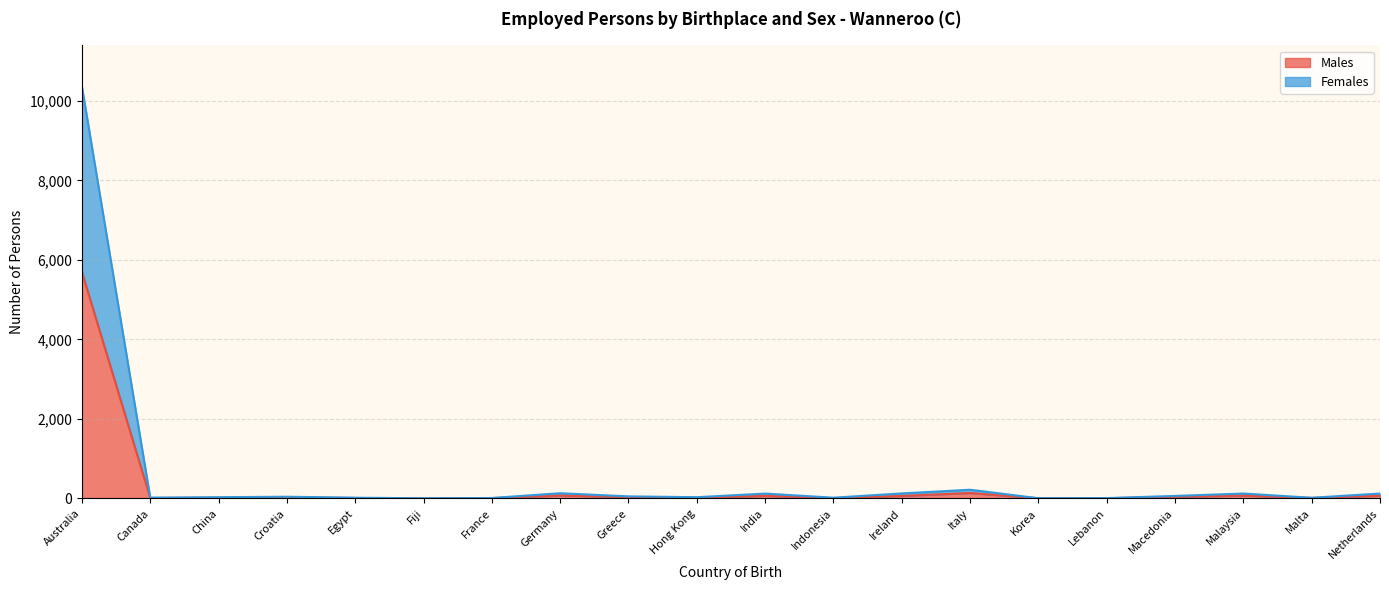

Reading left to right, extract all data points from this chart.

Males: Australia=5696	Canada=11	China=16	Croatia=27	Egypt=9	Fiji=0	France=7	Germany=72	Greece=34	Hong Kong=16	India=64	Indonesia=5	Ireland=62	Italy=135	Korea=4	Lebanon=5	Macedonia=38	Malaysia=72	Malta=12	Netherlands=67
Females: Australia=10360	Canada=19	China=30	Croatia=42	Egypt=18	Fiji=3	France=10	Germany=130	Greece=51	Hong Kong=30	India=121	Indonesia=18	Ireland=125	Italy=218	Korea=4	Lebanon=8	Macedonia=62	Malaysia=122	Malta=16	Netherlands=122